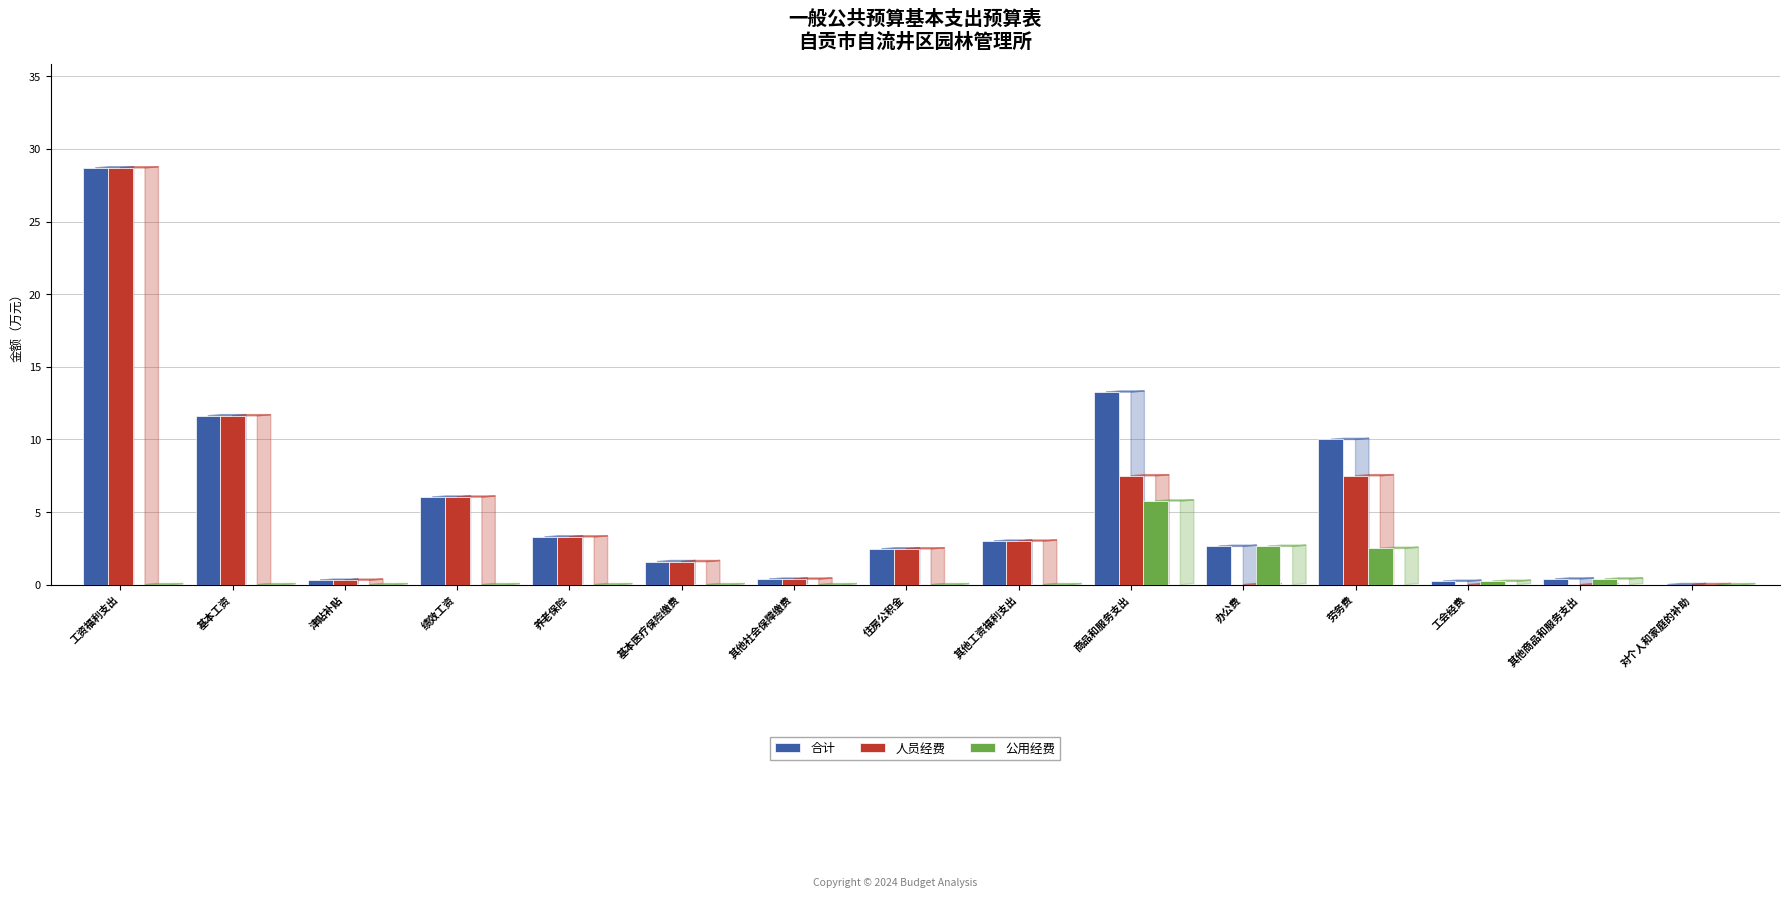

At which label is 合计 closest to 14?

商品和服务支出